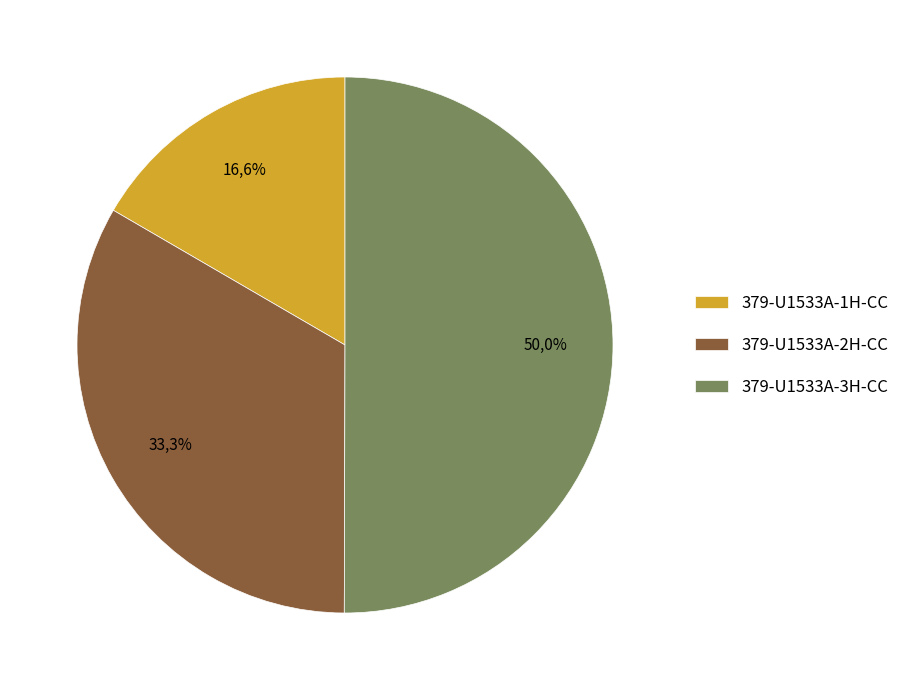

To the nearest percent, what percentage of the pie is 379-U1533A-3H-CC-PAL-PALY?

50%